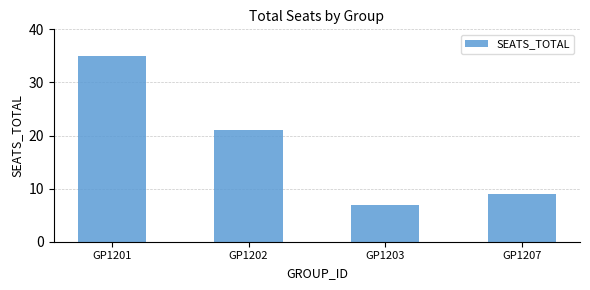

Reading right to left, extract all data points from this chart.

9	7	21	35